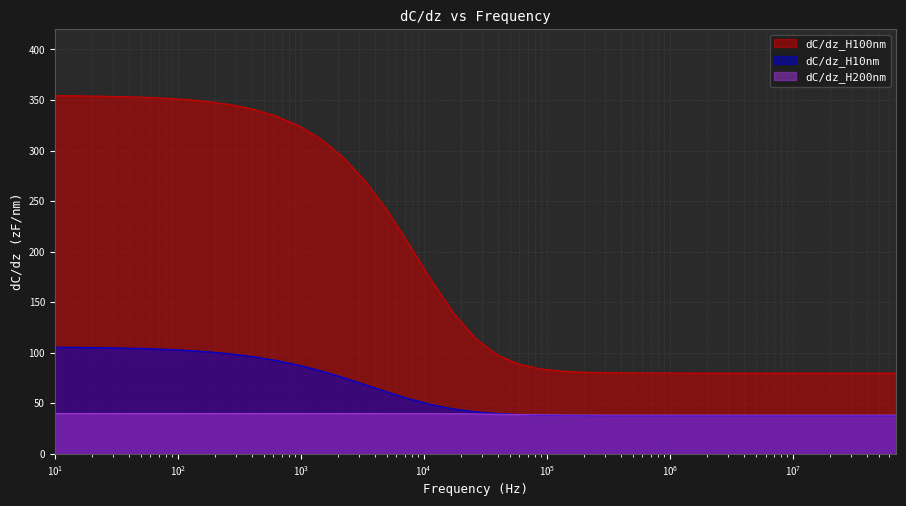

What is the total value across all series at 11481.53621?

260.6